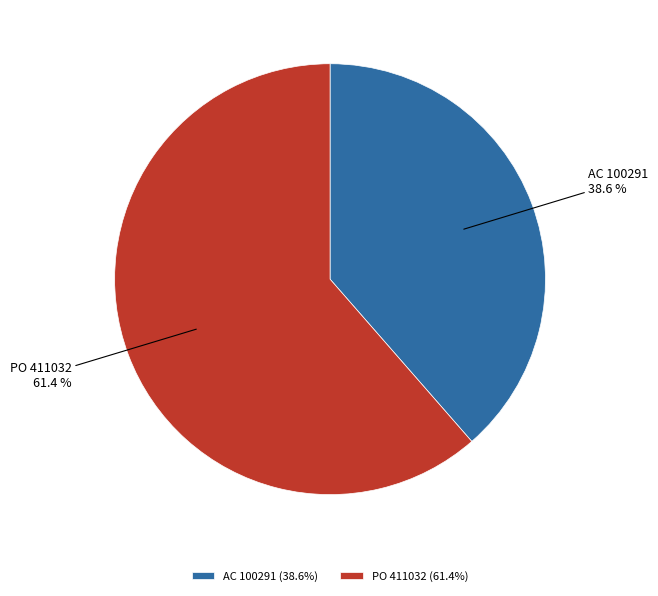

Which category accounts for the majority?

PO 411032